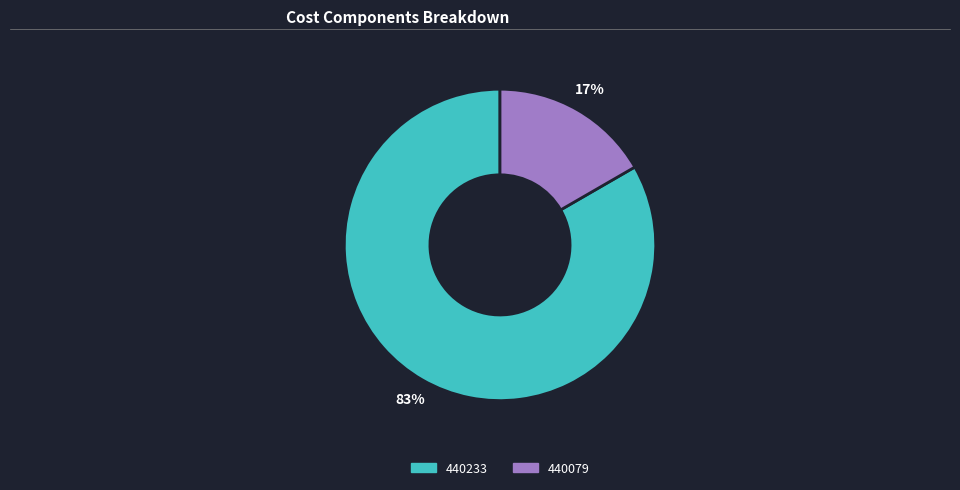

Do 440233 and 440079 together represent more than half of the pie?

Yes